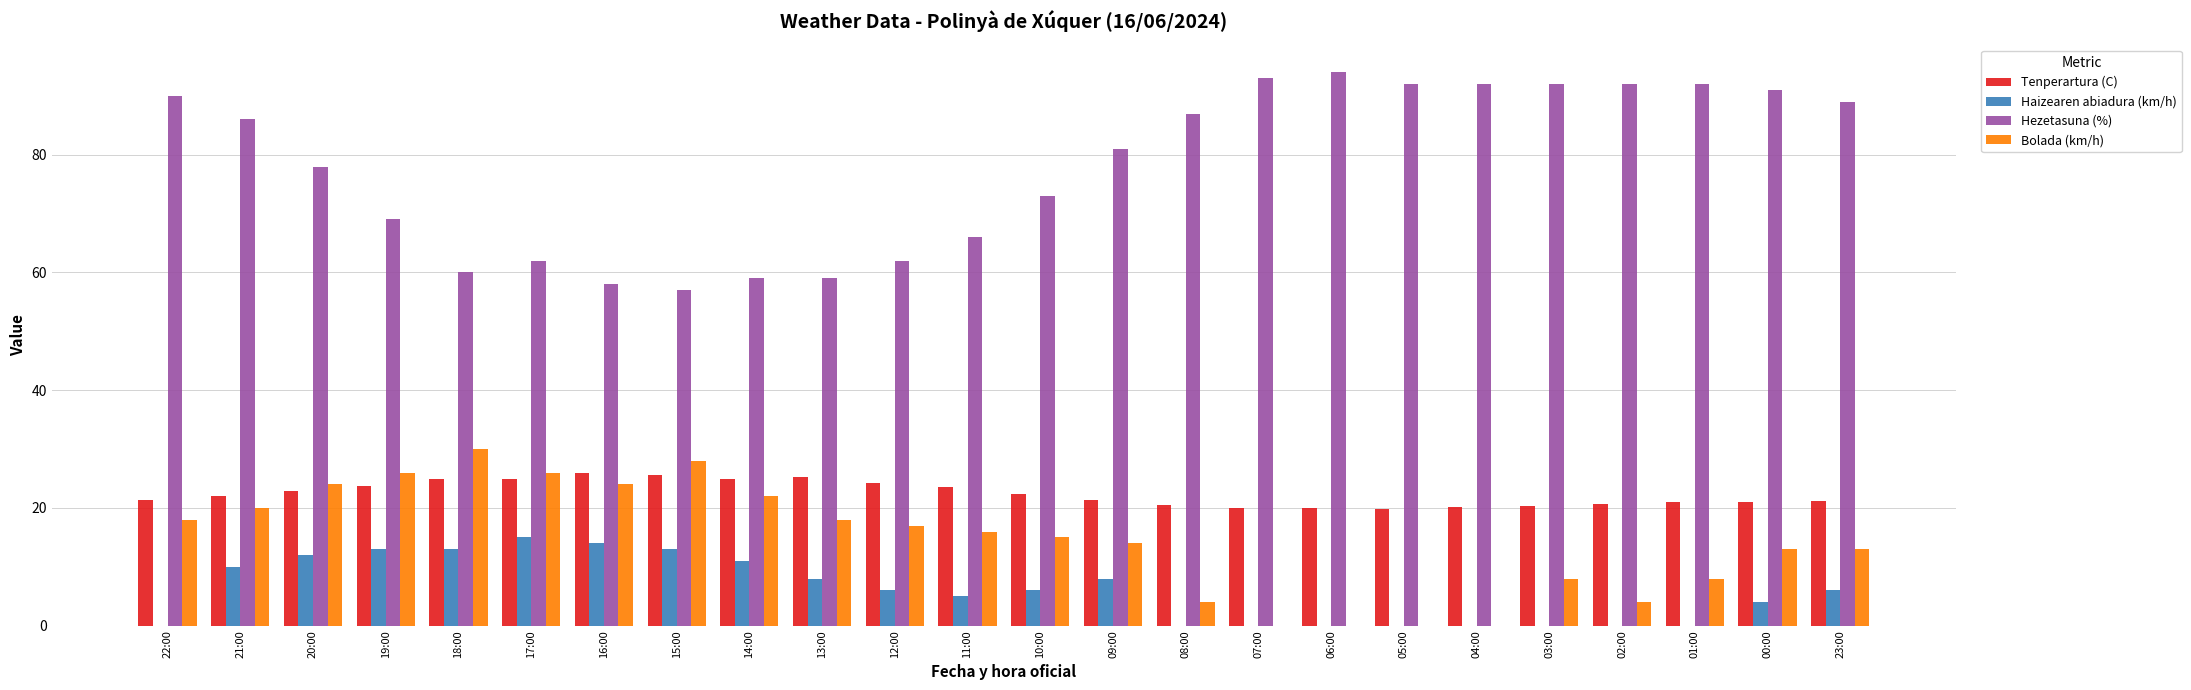

What value does the Tenperartura (C) series have at 23:00?

21.2